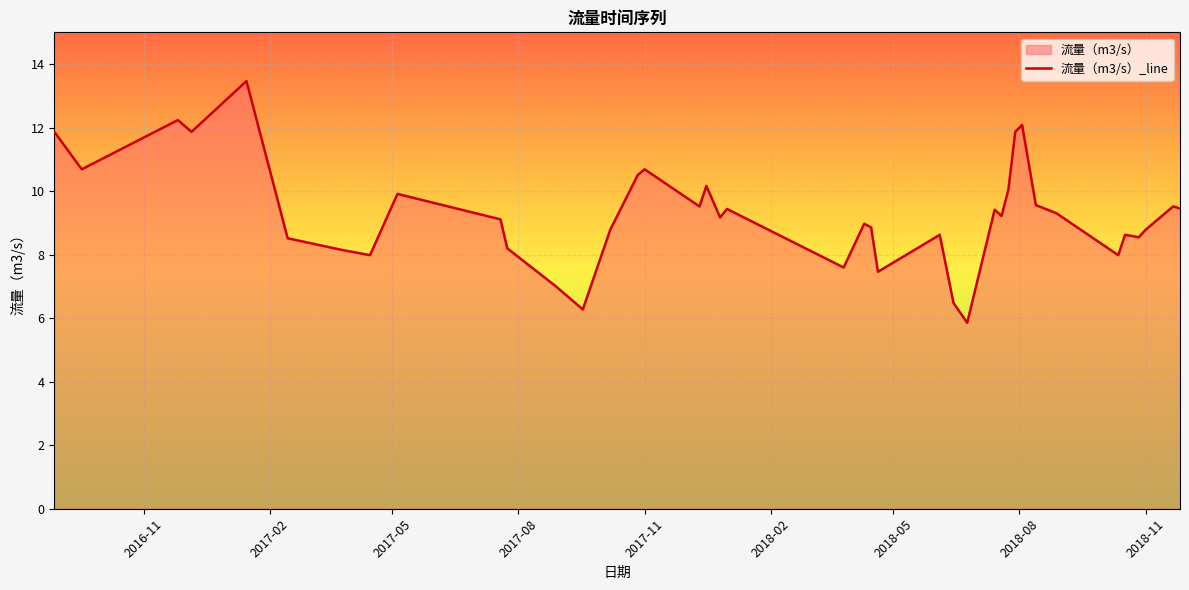

Which has a higher value, 2017-07-24 or 2017-03-26?

2017-07-24